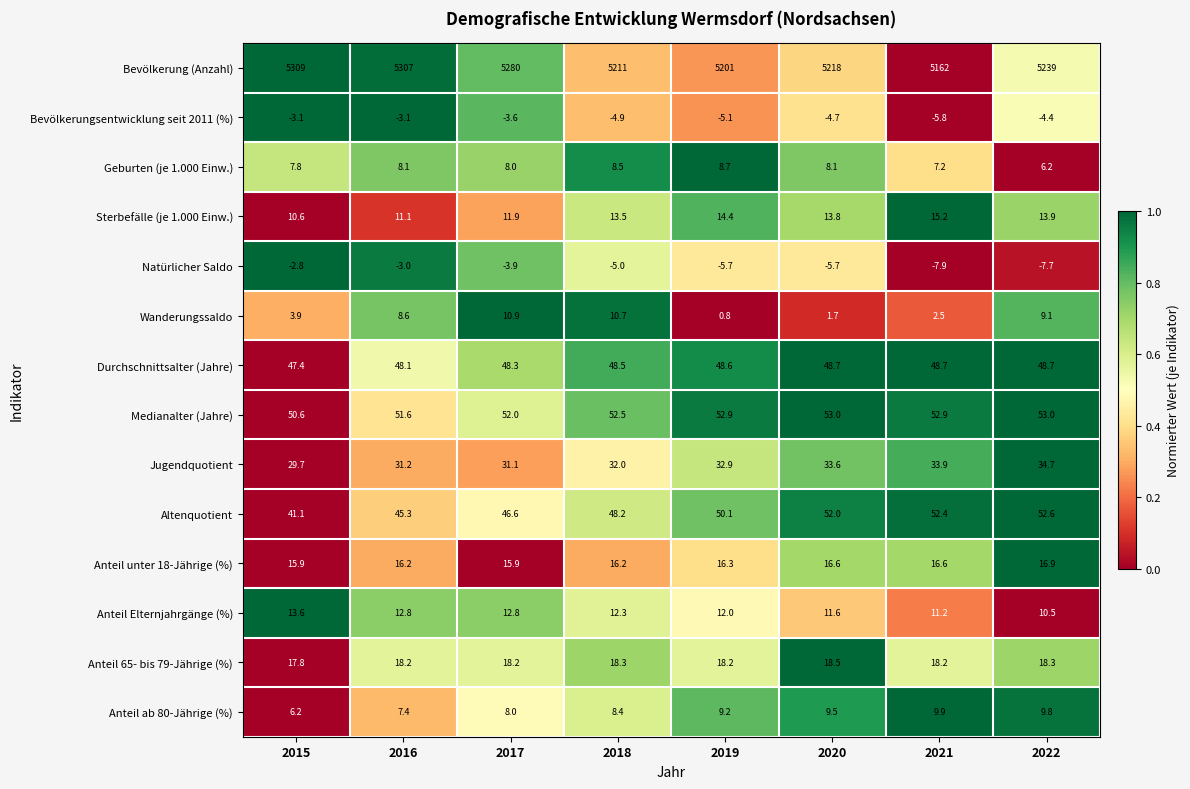

At which category is the sum across all series the highest?

2016